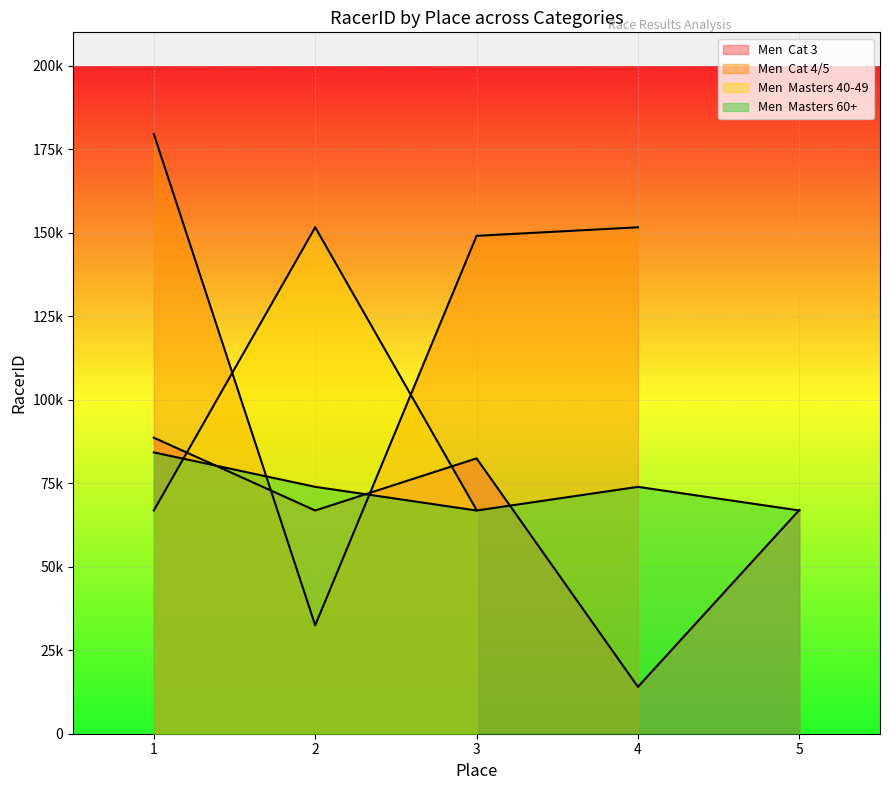

What is the difference between the maximum and minimum values in the Men  Cat 3 series?

74599